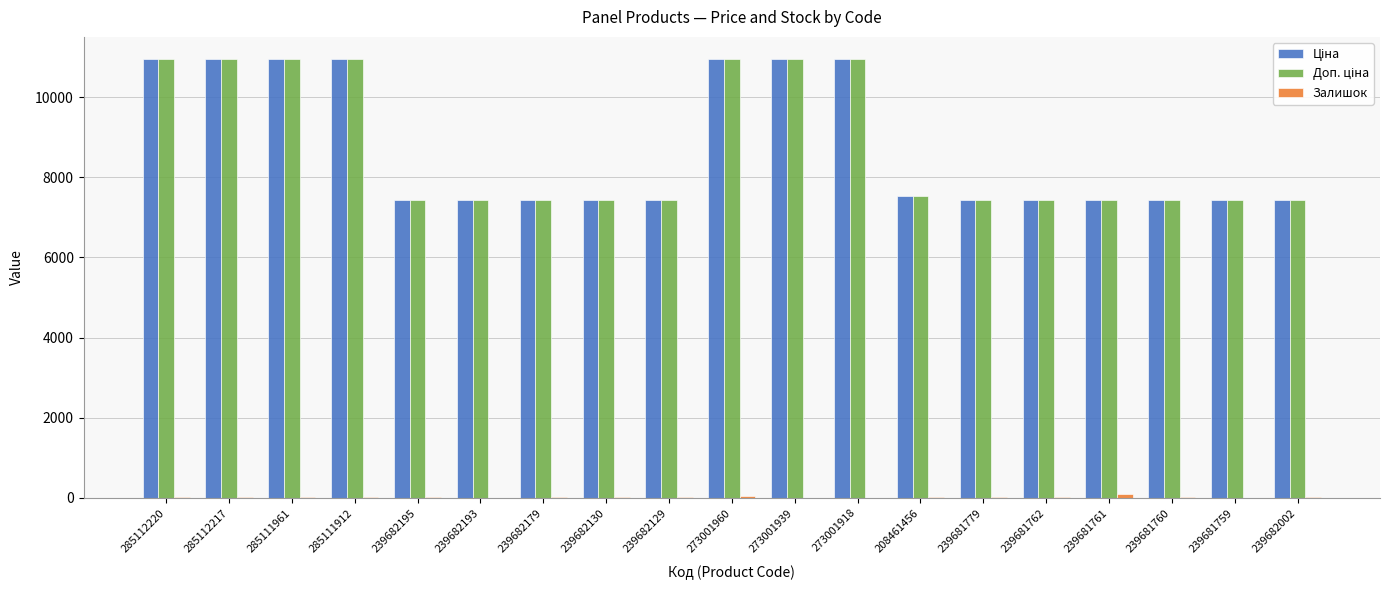

What is the greatest value displayed?

10952.0